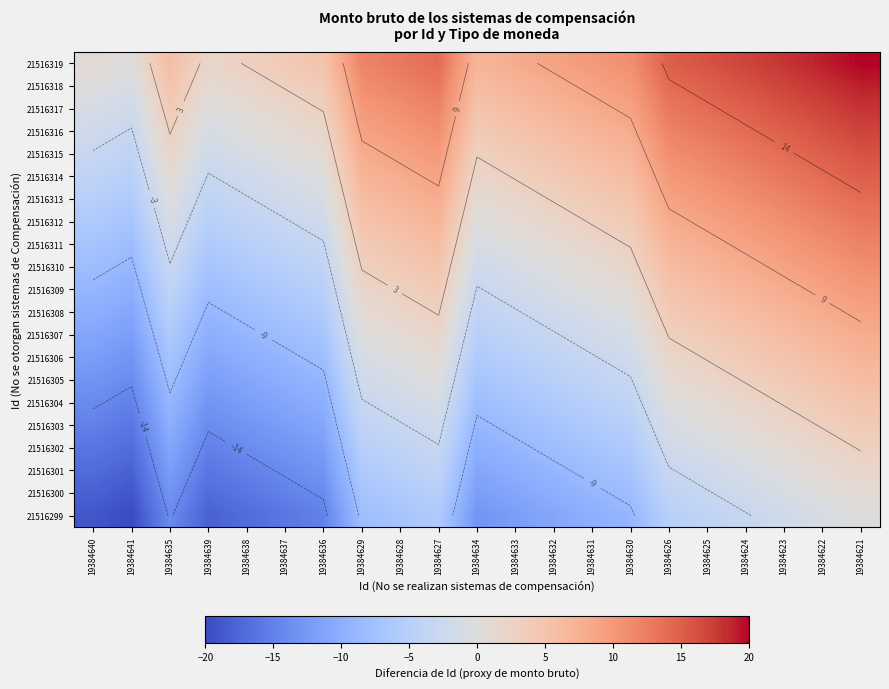

The 21516307 series shows 7 at 19384622. True or false?

True